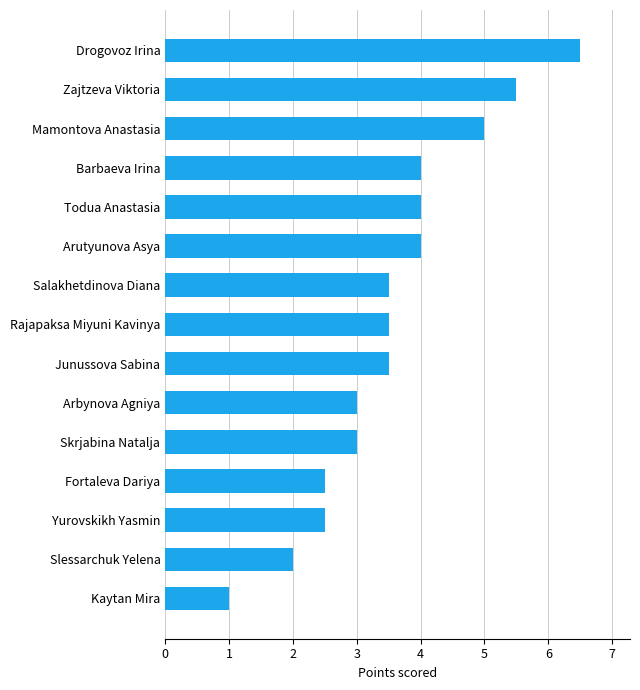

What is the change in value from Salakhetdinova Diana to Drogovoz Irina?

+3.0